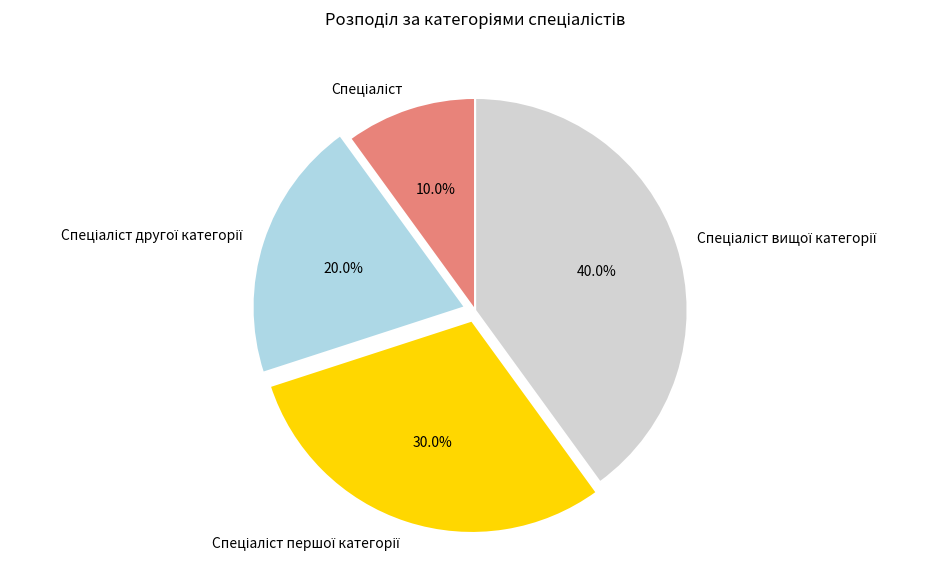

Is there any slice that represents more than half of the pie?

No